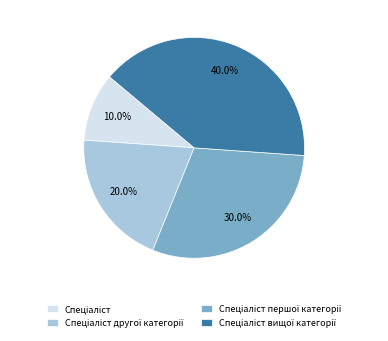

Does any single category account for the majority?

No